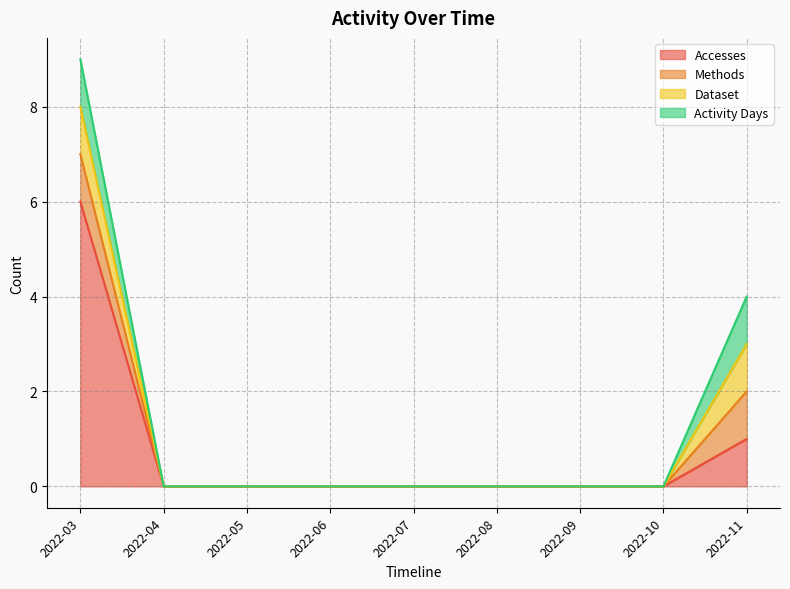

True or false: Accesses has more than 1 points higher than both neighbors.

False